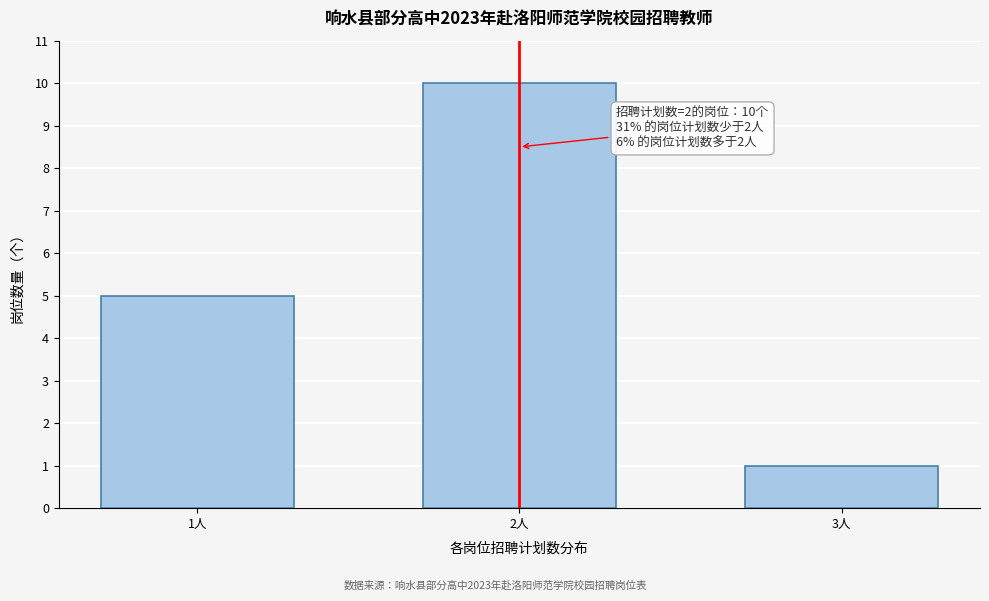

Reading left to right, list all the values displayed in this chart.

5	10	1